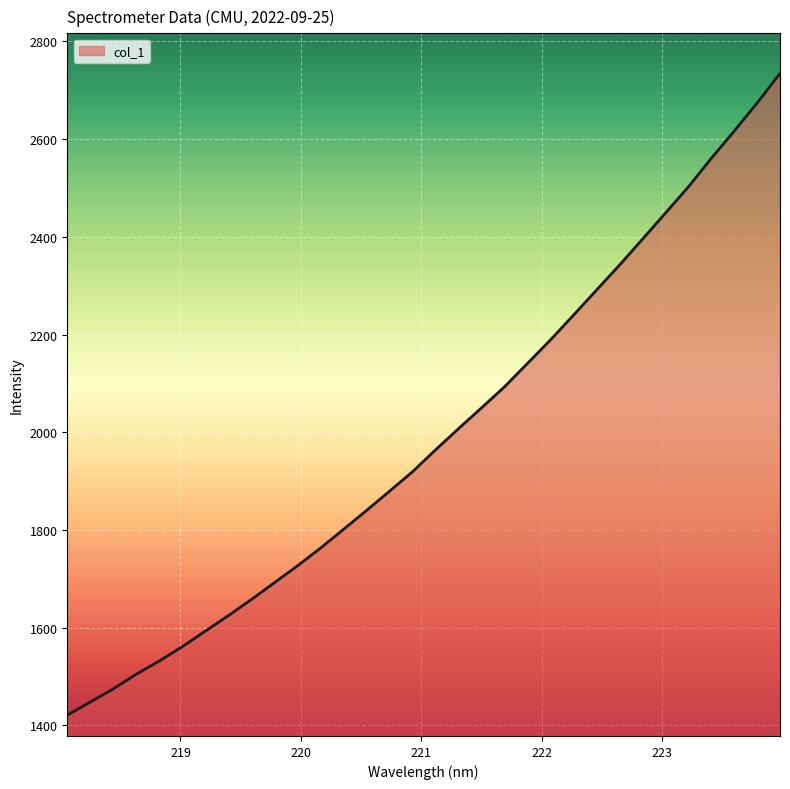

What is the difference between the maximum and minimum values?

1314.0